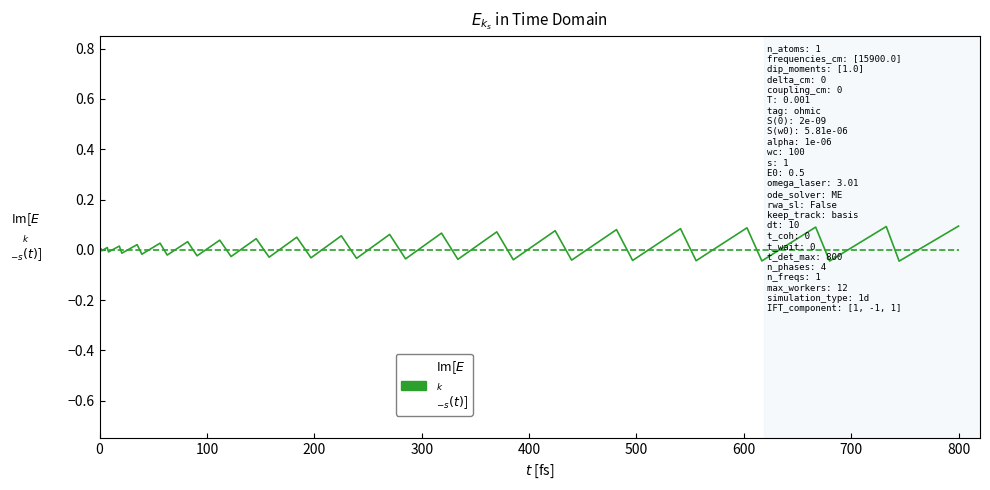

Reading left to right, extract all data points from this chart.

Im[$E$
$_{k}$
$_{-s}(t)$]: 0.0	0.0	-0.0	0.0	-0.0	0.0	-0.0	0.0	-0.0	0.0	-0.0	0.0	-0.0	0.0	-0.0	0.0	-0.0	0.0	-0.0	0.1	-0.0	0.1	-0.0	0.1	-0.0	0.1	-0.0	0.1	-0.0	0.1	-0.0	0.1	-0.0	0.1	-0.0	0.1	-0.0	0.1	-0.0	0.1
col_2: 0.0	0.0	0.0	0.0	0.0	0.0	0.0	0.0	0.0	0.0	0.0	0.0	0.0	0.0	0.0	0.0	0.0	0.0	0.0	0.0	0.0	0.0	0.0	0.0	0.0	0.0	0.0	0.0	0.0	0.0	0.0	0.0	0.0	0.0	0.0	0.0	0.0	0.0	0.0	0.0